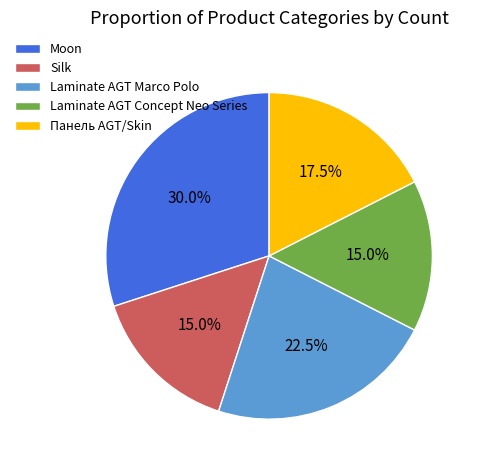

Combined, do Laminate AGT Marco Polo and Laminate AGT Concept Neo Series account for over 50%?

No